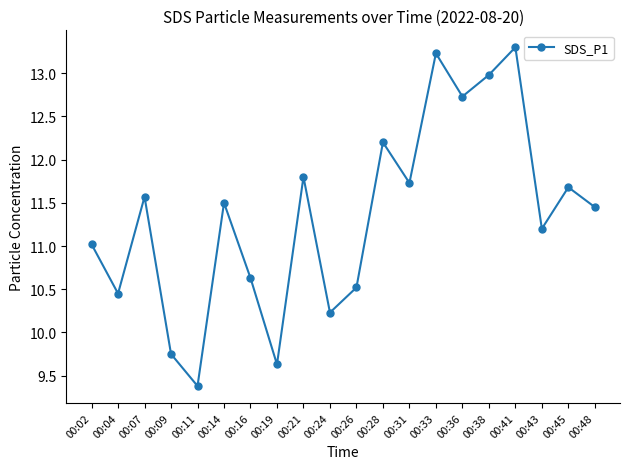

Approximately how many times larger is the value at 00:43 compared to 00:09?

1.1